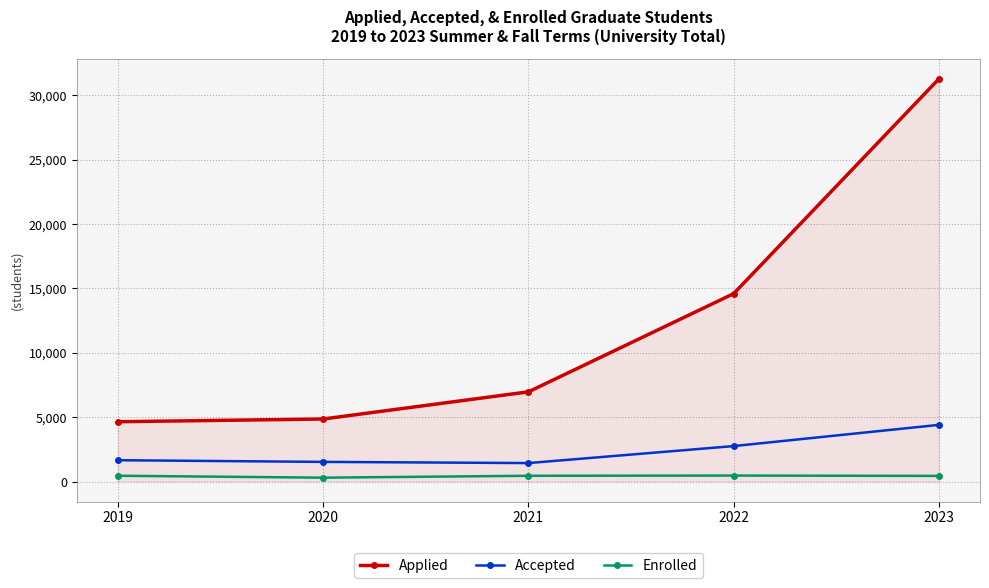

What is the value of the Applied point at the 1st from the left?

4646